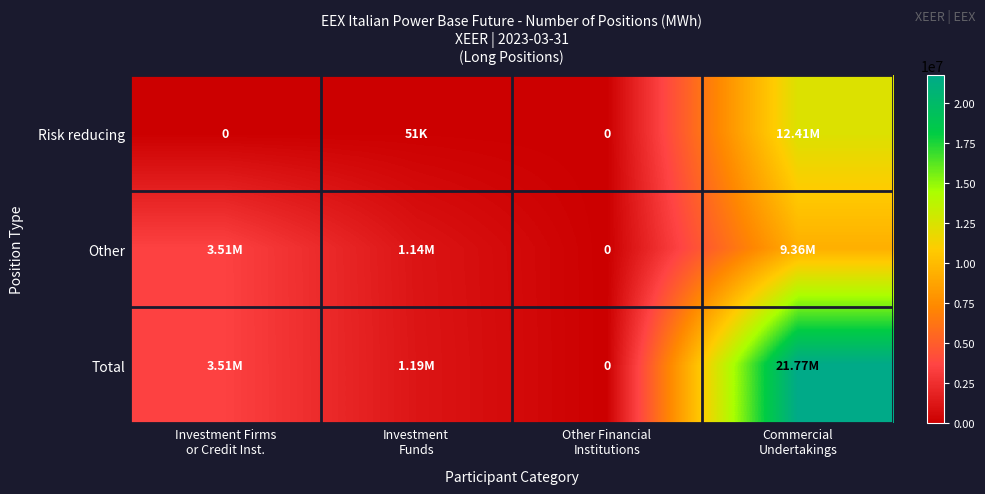

What is the difference between the second highest and second lowest values in the Other series?

2377064